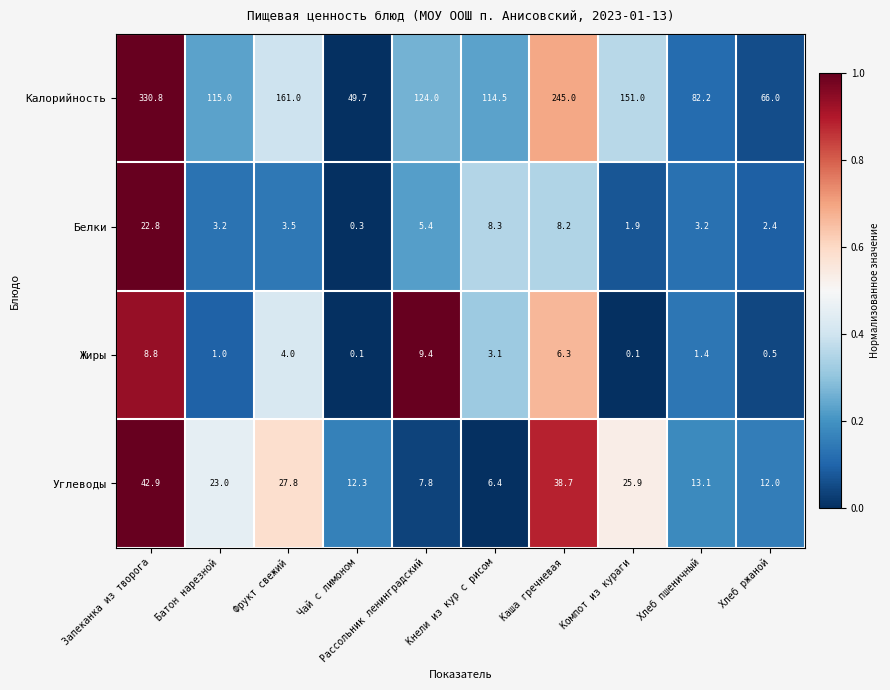

Rank the series at Компот из кураги from lowest to highest value.

Жиры, Белки, Углеводы, Калорийность